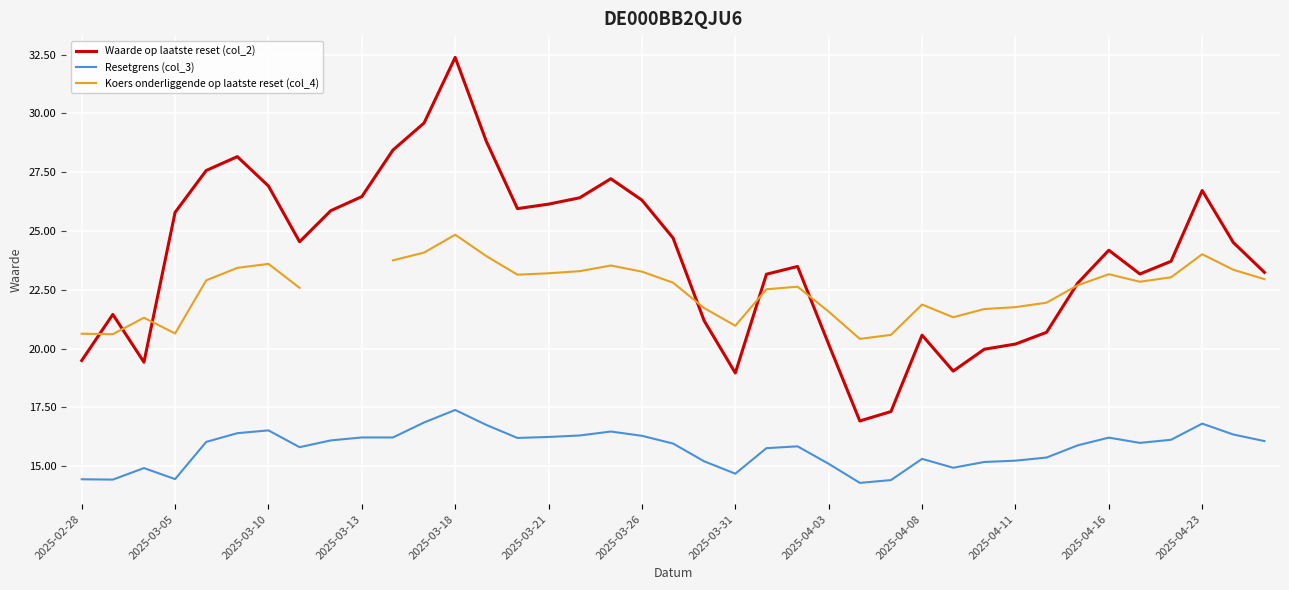

True or false: Waarde op laatste reset (col_2) and Resetgrens (col_3) intersect in this chart.

False